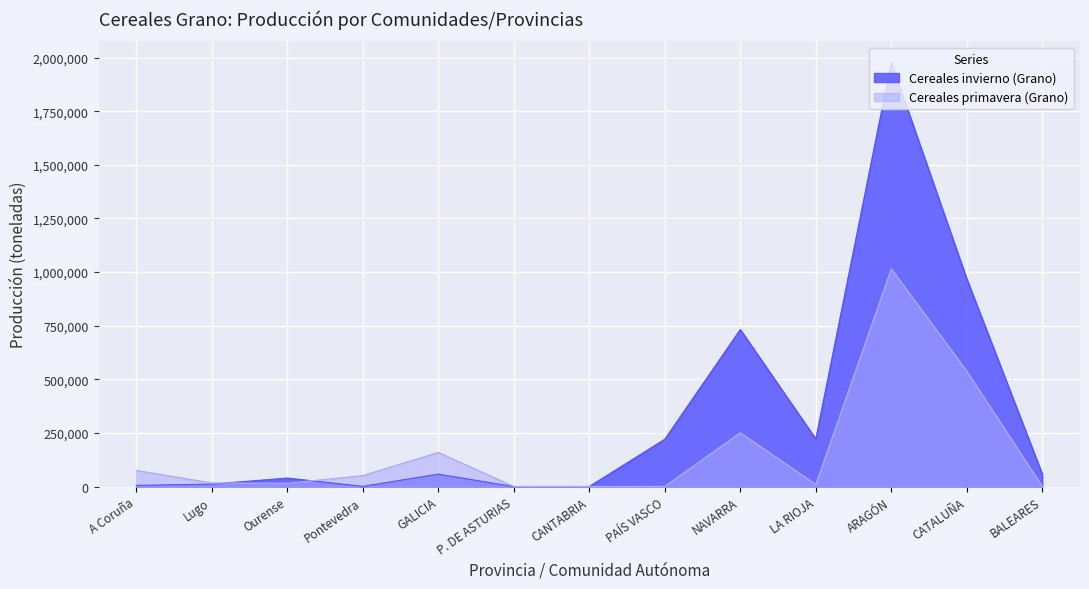

What is the label of the 12th point from the left?

CATALUÑA